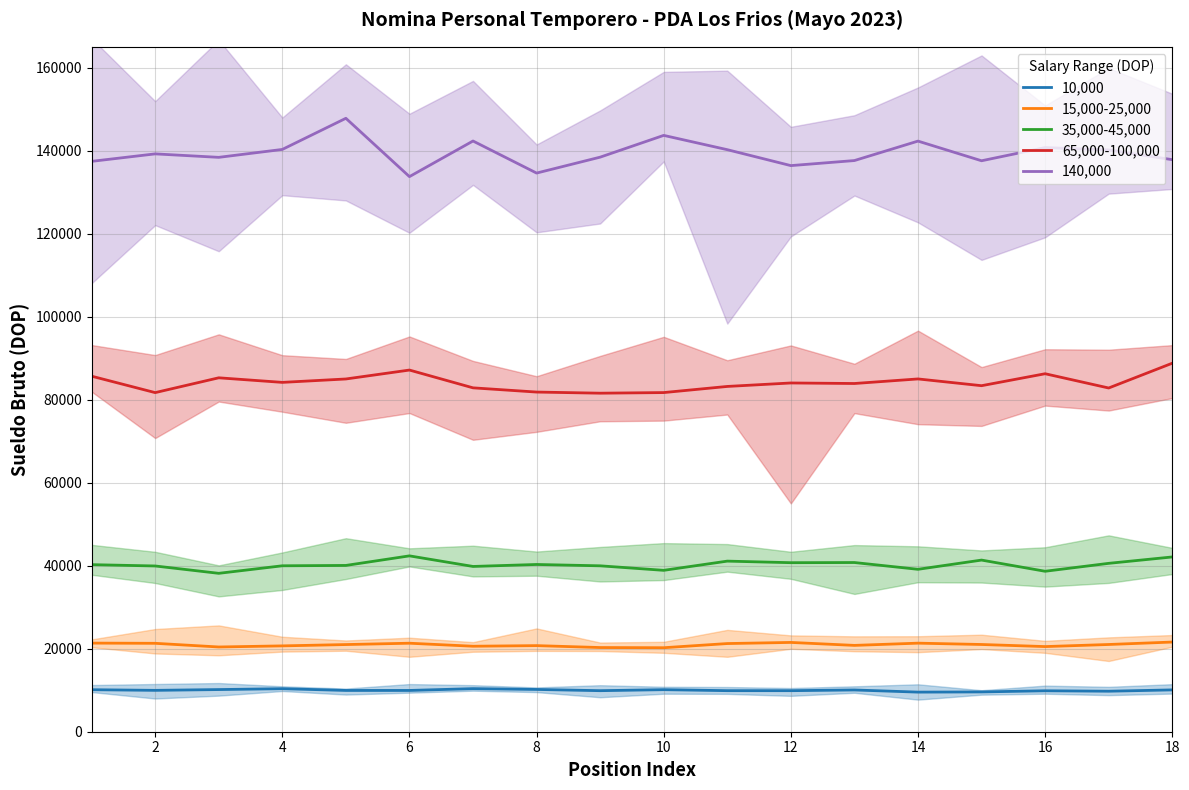

What are all the series names shown in the legend?

10,000, 15,000-25,000, 35,000-45,000, 65,000-100,000, 140,000